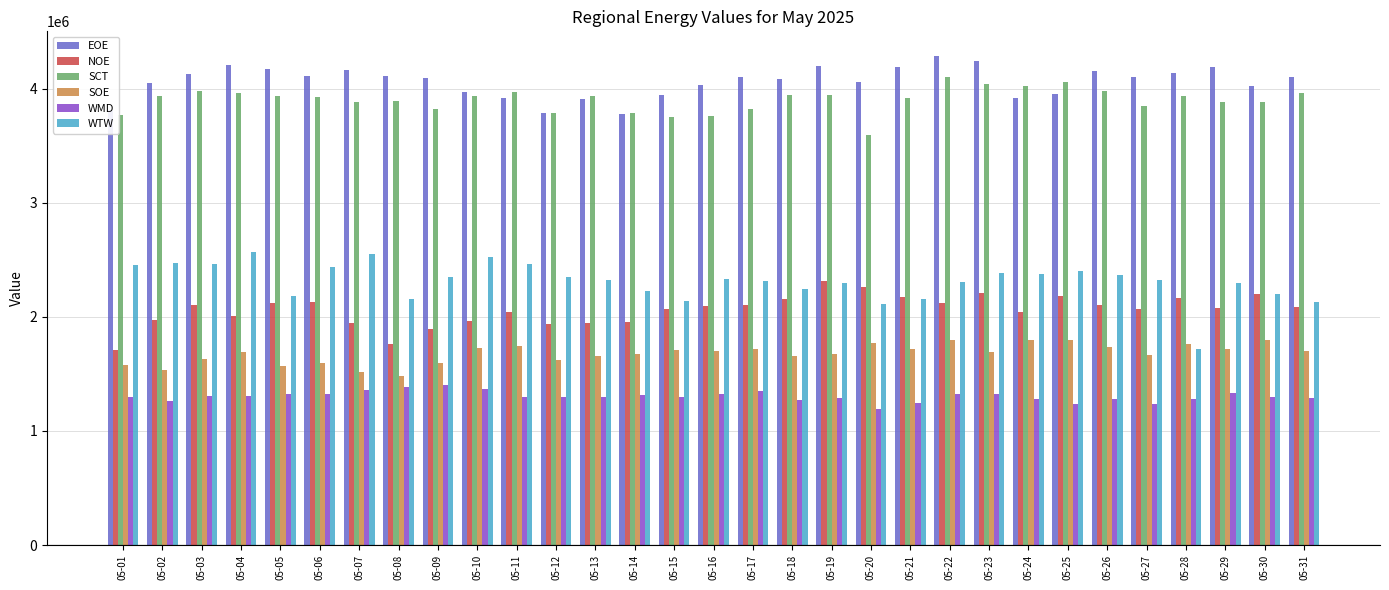

How many data points in WMD are less than 1300565?

15